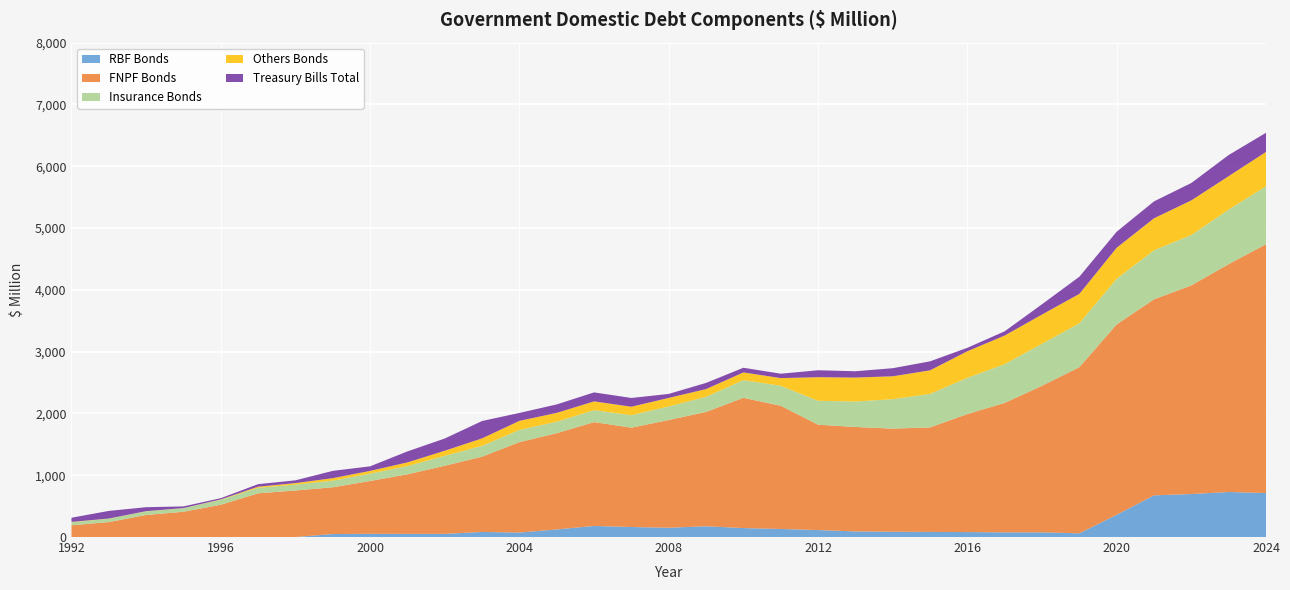

Reading left to right, transcribe all the data shown in this chart.

RBF Bonds: 0.0	0.0	0.0	0.0	0.0	0.0	0.0	48.5	52.2	51.4	51.2	82.4	71.9	123.0	179.1	162.1	150.3	174.2	144.6	130.5	113.1	90.9	86.1	82.8	80.2	75.3	75.5	60.0	360.4	674.5	695.7	728.7	711.9
FNPF Bonds: 189.7	241.8	356.8	408.8	522.3	707.3	753.0	756.8	854.1	963.9	1102.1	1218.1	1464.0	1557.2	1680.3	1607.8	1743.3	1850.3	2108.0	1994.0	1704.7	1690.1	1668.0	1691.1	1909.9	2095.2	2372.6	2689.1	3080.0	3172.8	3376.6	3687.2	4026.3
Insurance Bonds: 49.5	54.3	58.3	58.2	80.3	88.7	94.9	107.0	119.5	132.4	160.9	175.2	197.6	185.8	193.3	201.4	219.6	244.0	286.5	323.3	386.8	411.7	476.5	542.7	585.9	626.8	680.0	709.8	738.7	793.0	814.9	883.8	937.9
Others Bonds: 5.5	3.1	3.3	1.2	5.8	18.7	25.3	40.4	44.6	60.0	82.4	121.0	146.5	143.1	142.2	137.3	138.1	125.5	124.7	124.2	381.7	387.4	370.7	380.9	430.4	463.6	472.6	475.9	502.1	517.8	560.8	540.3	555.6
Treasury Bills Total: 67.4	123.5	64.4	27.5	20.5	41.0	44.3	118.0	73.7	178.0	198.0	280.8	128.3	137.0	145.7	141.6	64.7	100.0	75.4	71.1	112.4	102.6	130.6	145.6	55.8	68.5	166.5	277.5	259.7	273.5	281.5	342.0	310.0